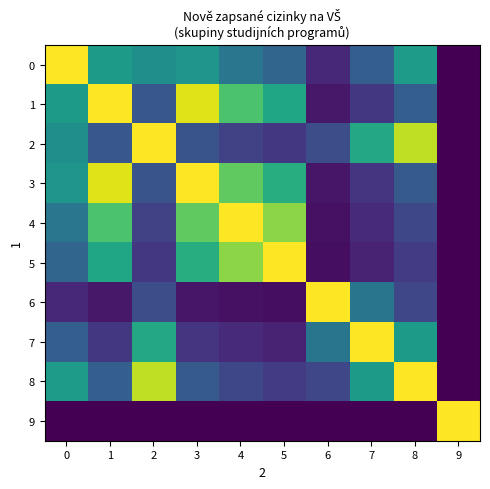

Reading right to left, what are all the values shown in this chart?

0: 9=0.0	8=0.5	7=0.3	6=0.1	5=0.3	4=0.4	3=0.5	2=0.5	1=0.5	0=1.0
1: 9=0.0	8=0.3	7=0.2	6=0.1	5=0.6	4=0.7	3=1.0	2=0.3	1=1.0	0=0.5
2: 9=0.0	8=0.9	7=0.6	6=0.2	5=0.2	4=0.2	3=0.3	2=1.0	1=0.3	0=0.5
3: 9=0.0	8=0.3	7=0.2	6=0.1	5=0.6	4=0.8	3=1.0	2=0.3	1=1.0	0=0.5
4: 9=0.0	8=0.2	7=0.1	6=0.0	5=0.8	4=1.0	3=0.8	2=0.2	1=0.7	0=0.4
5: 9=0.0	8=0.2	7=0.1	6=0.0	5=1.0	4=0.8	3=0.6	2=0.2	1=0.6	0=0.3
6: 9=0.0	8=0.2	7=0.4	6=1.0	5=0.0	4=0.0	3=0.1	2=0.2	1=0.1	0=0.1
7: 9=0.0	8=0.5	7=1.0	6=0.4	5=0.1	4=0.1	3=0.2	2=0.6	1=0.2	0=0.3
8: 9=0.0	8=1.0	7=0.5	6=0.2	5=0.2	4=0.2	3=0.3	2=0.9	1=0.3	0=0.5
9: 9=1.0	8=0.0	7=0.0	6=0.0	5=0.0	4=0.0	3=0.0	2=0.0	1=0.0	0=0.0